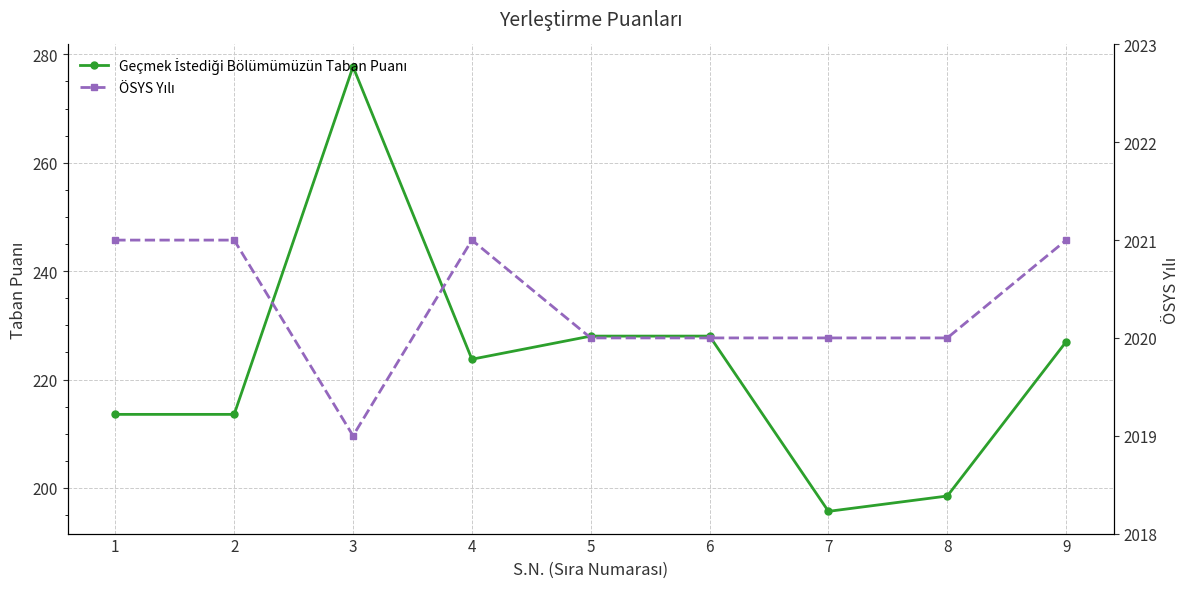

How many lines are shown in the chart?

2